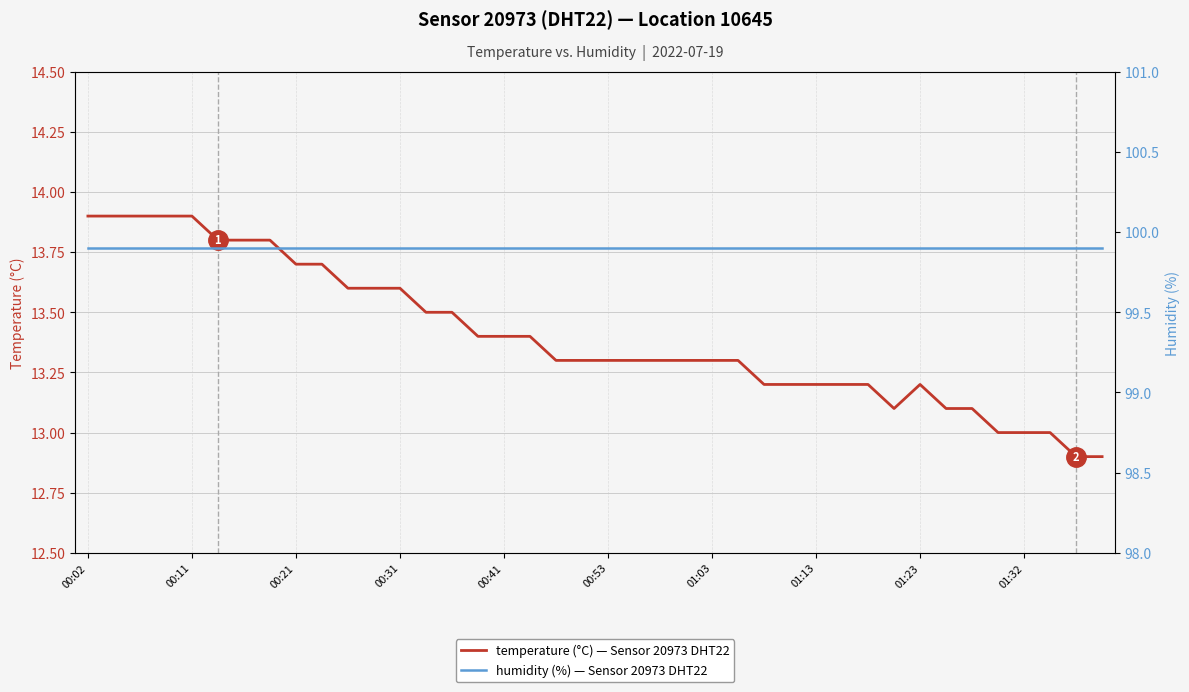

Which series has the largest range (max minus min)?

temperature